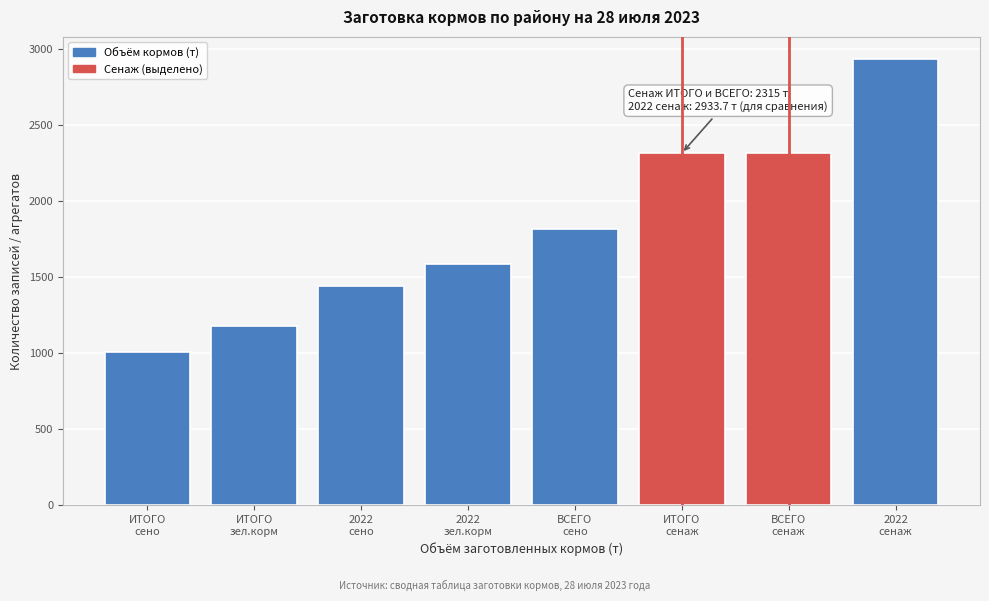

Reading right to left, transcribe all the data shown in this chart.

2933.7	2315.0	2315.0	1818.0	1584.0	1445.0	1178.5	1008.0